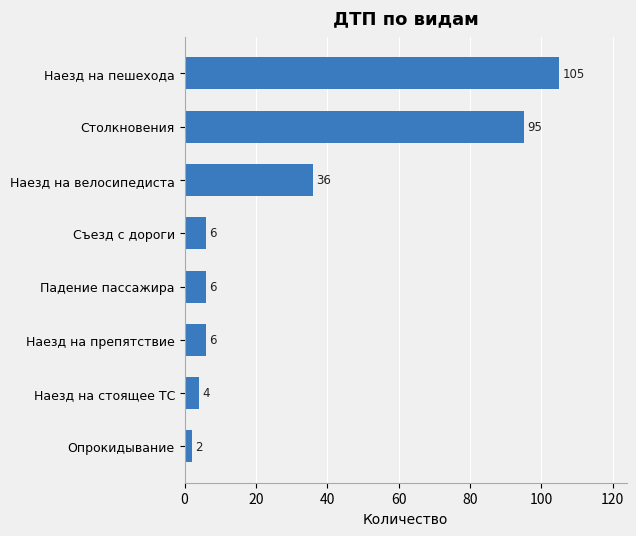

What is the greatest value displayed?

105